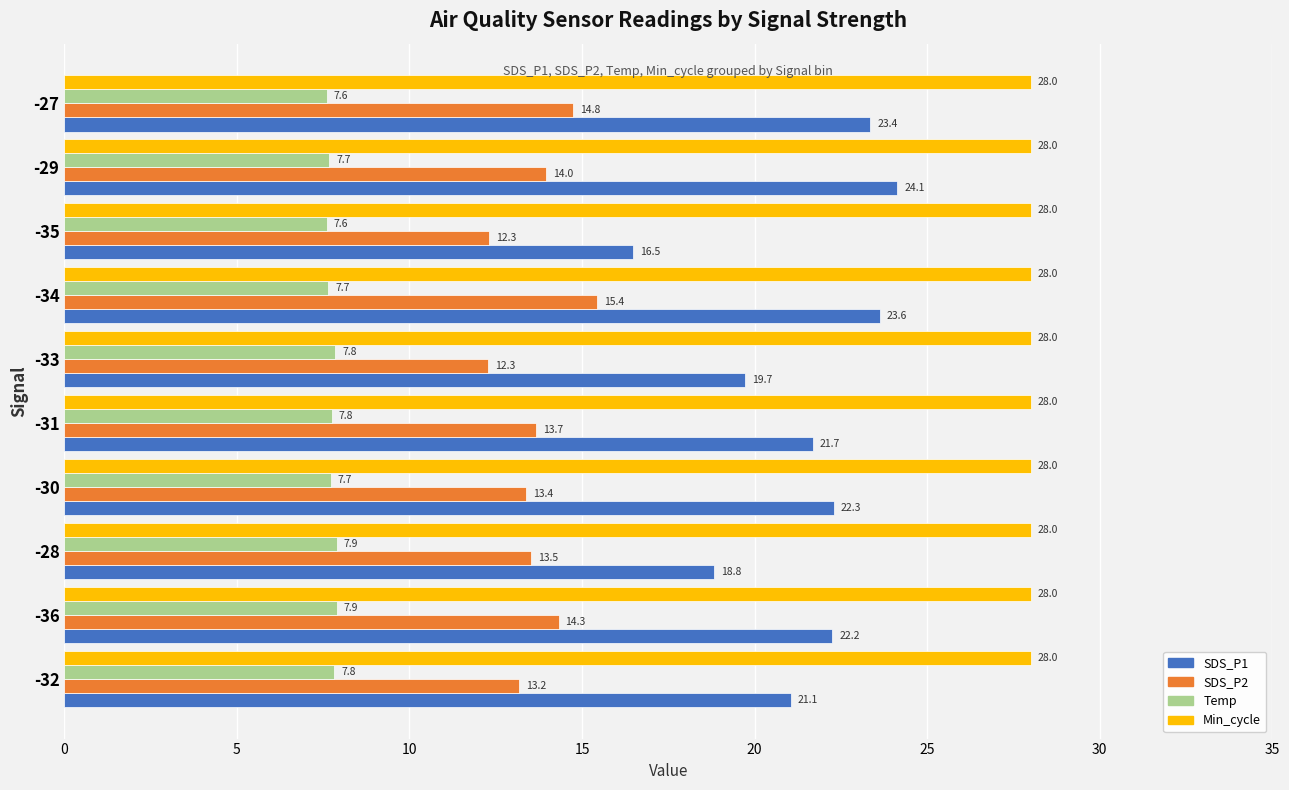

The value of Min_cycle at -34 is 6.3. True or false?

False